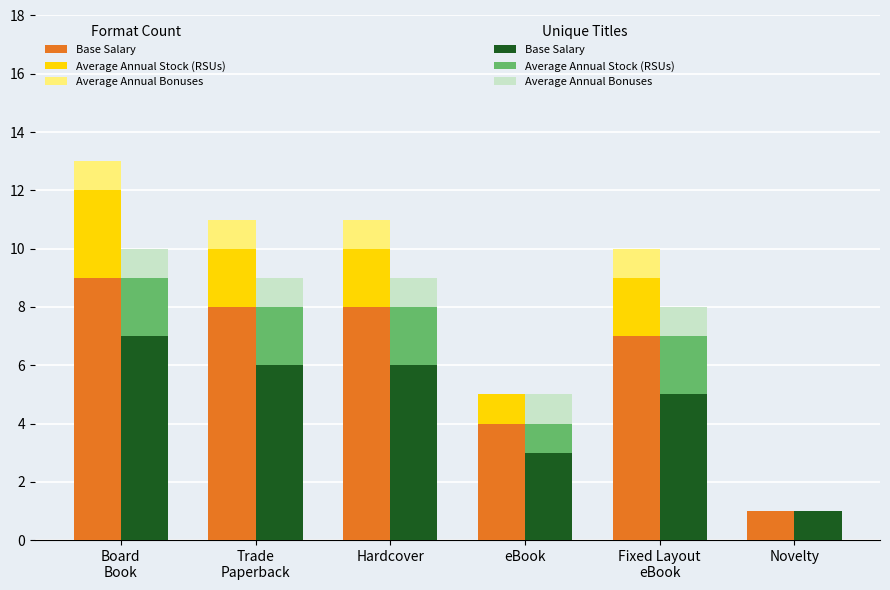

Reading right to left, transcribe all the data shown in this chart.

Base Salary: 1	5	3	6	6	7
Average Annual Stock (RSUs): 0	2	1	2	2	2
Average Annual Bonuses: 0	1	1	1	1	1